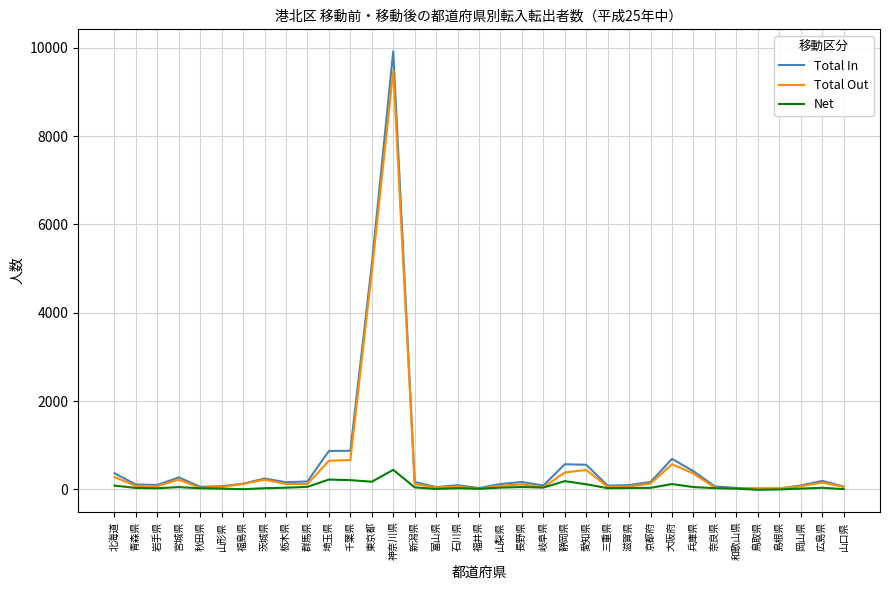

Where is Total Out nearest to the value 4745?

東京都